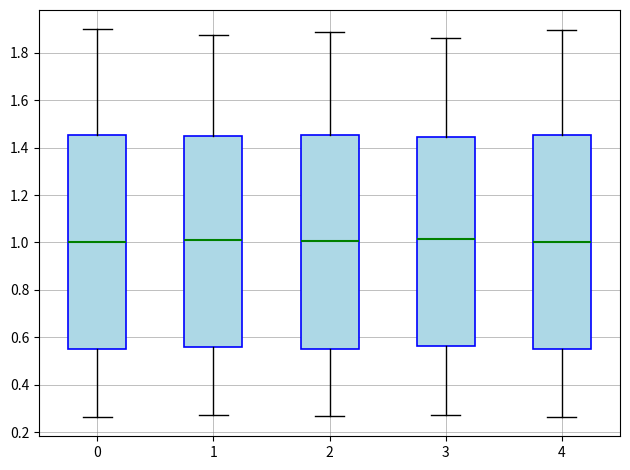

Reading left to right, read every box against the y-axis: the position of its median line, the range the box covers, and the ends of its whiskers. The values are not printed on the chart, so give them approximately, as read against the axis.

0: median 1.00, box 0.54 to 1.46, whiskers 0.26 to 1.90
1: median 1.02, box 0.56 to 1.44, whiskers 0.28 to 1.88
2: median 1.00, box 0.56 to 1.46, whiskers 0.26 to 1.88
3: median 1.02, box 0.56 to 1.44, whiskers 0.28 to 1.86
4: median 1.00, box 0.54 to 1.46, whiskers 0.26 to 1.90